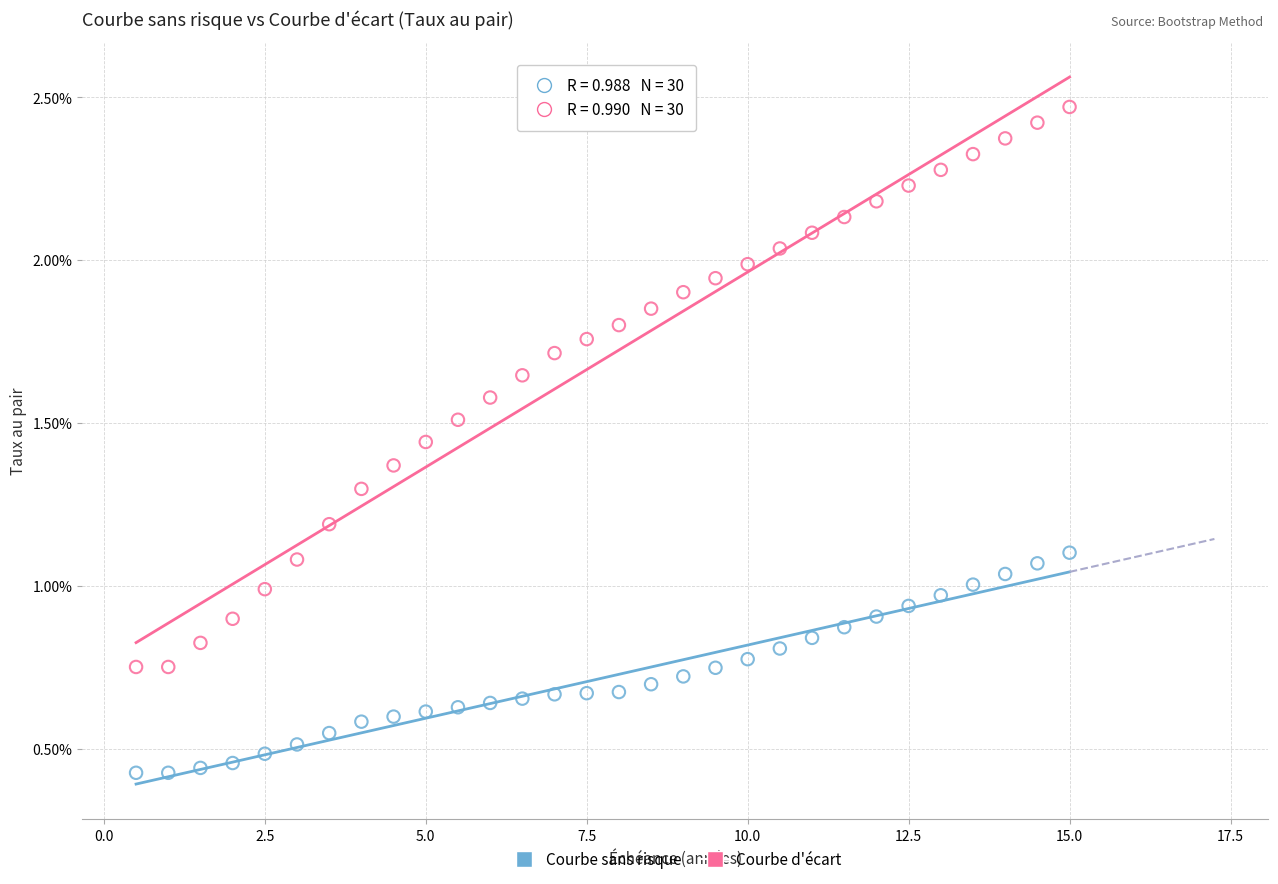

Which series reaches the minimum Y coordinate?

Courbe sans risque